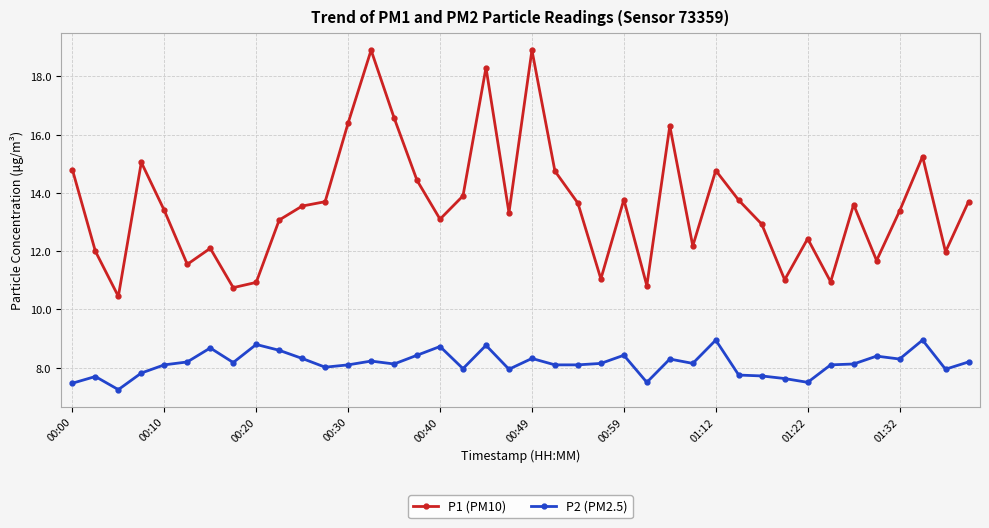

True or false: P2 (PM2.5) and P1 (PM10) cross at least once.

False